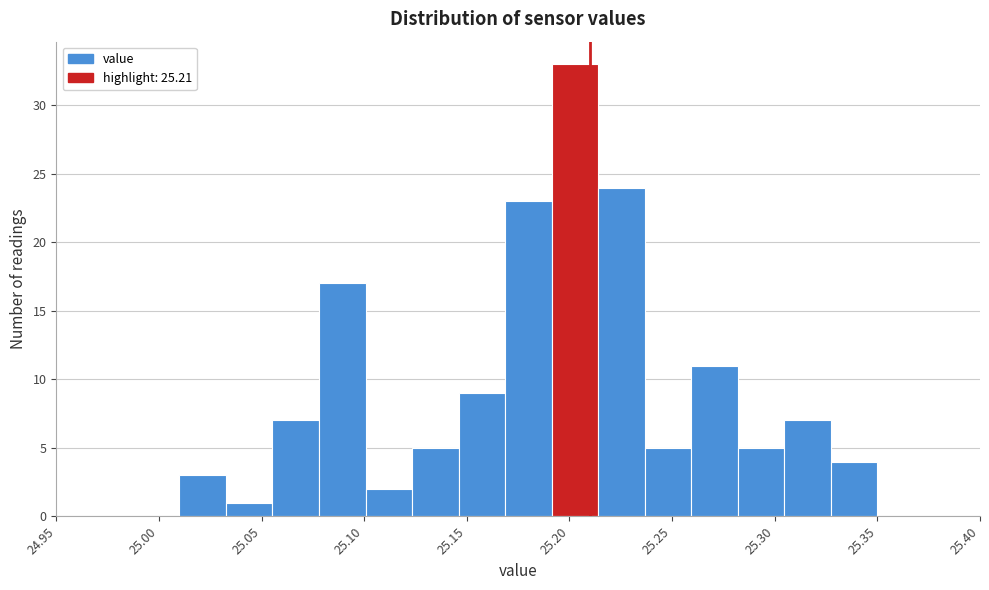

Reading left to right, list every bar in this chart as the range it spans on the x-axis followed by its height. Neither the bar edges nor the heights are printed on the chart, so give them approximately, as read against the axes.

25.010 to 25.035: 3
25.035 to 25.055: 1
25.055 to 25.080: 7
25.080 to 25.100: 17
25.100 to 25.125: 2
25.125 to 25.145: 5
25.145 to 25.170: 9
25.170 to 25.190: 23
25.190 to 25.215: 33
25.215 to 25.235: 24
25.235 to 25.260: 5
25.260 to 25.280: 11
25.280 to 25.305: 5
25.305 to 25.325: 7
25.325 to 25.350: 4